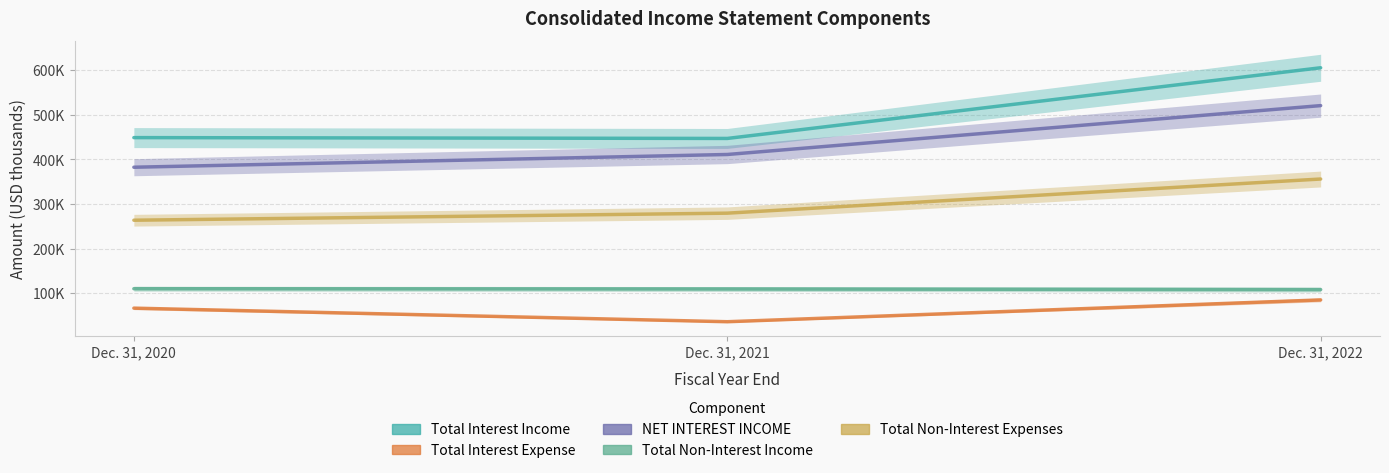

Which series has the widest spread of values?

Total Interest Income